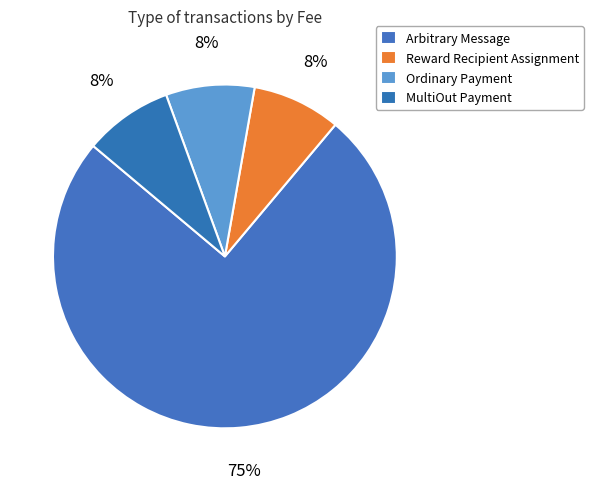

Does Arbitrary Message represent more than half of the total?

Yes